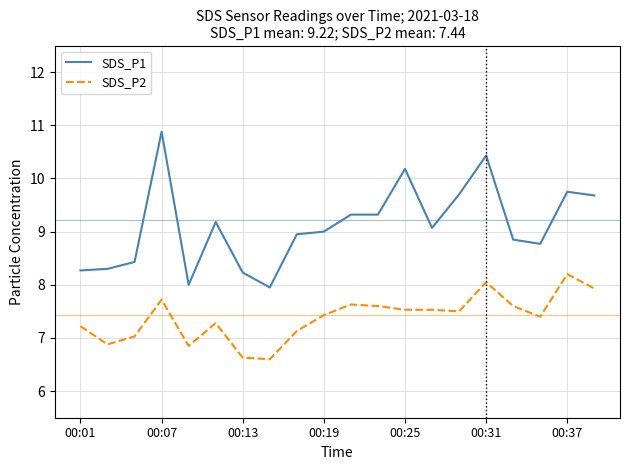

How many categories are shown in the chart?

20